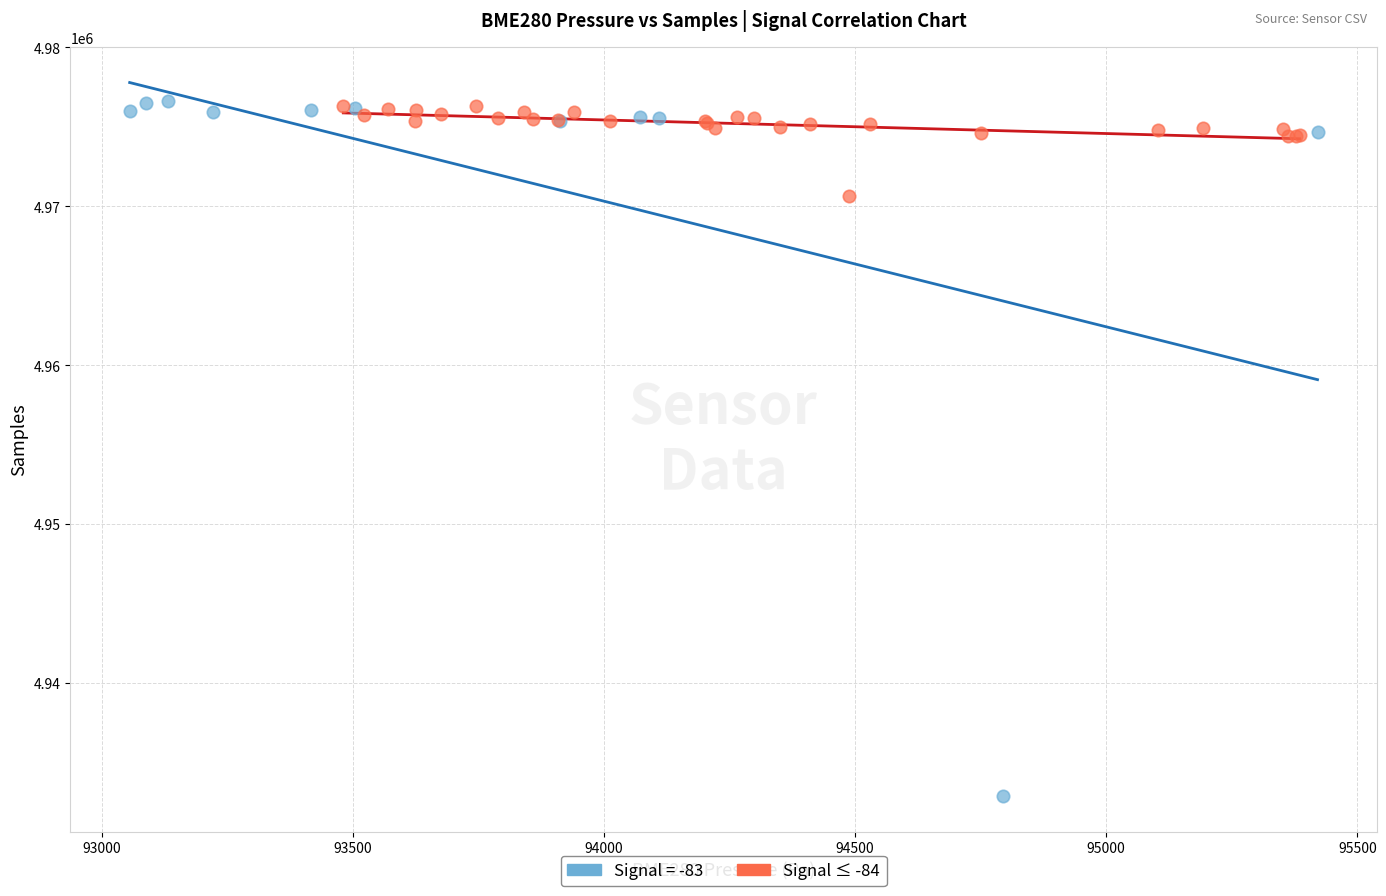

Which series has the widest spread of Y values?

Signal = -83